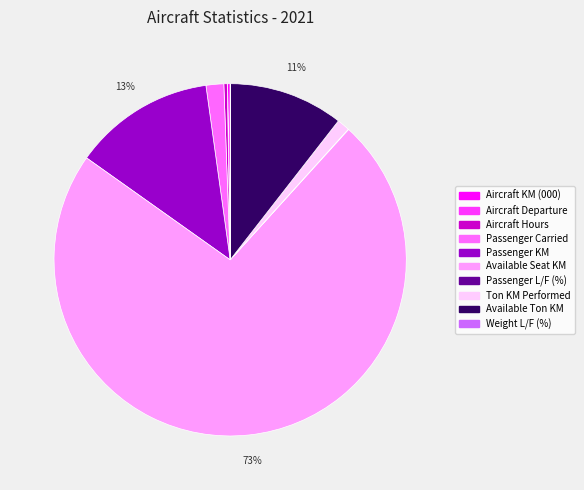

Between Ton KM Performed and Available Seat KM, which is larger?

Available Seat KM